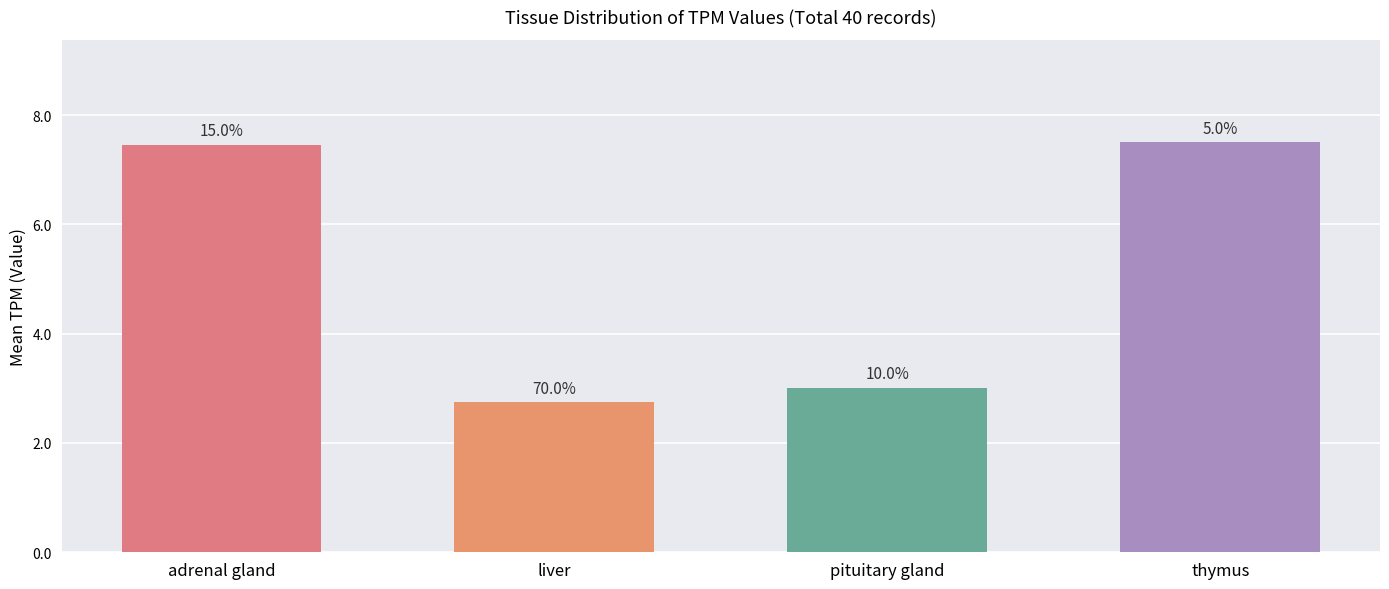

What is the sum of all values?

20.7